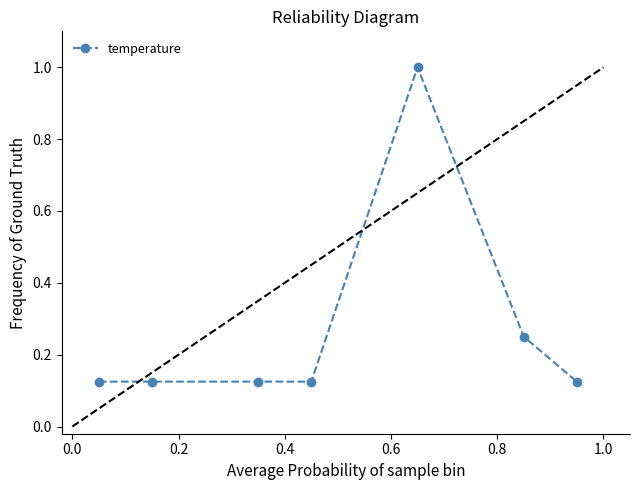

What is the average value?

0.3